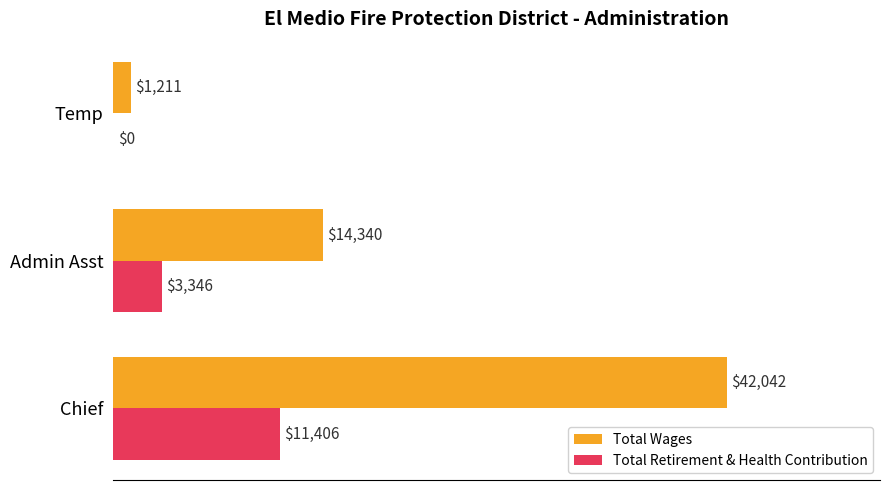

Which series has the largest total across all categories?

Total Wages